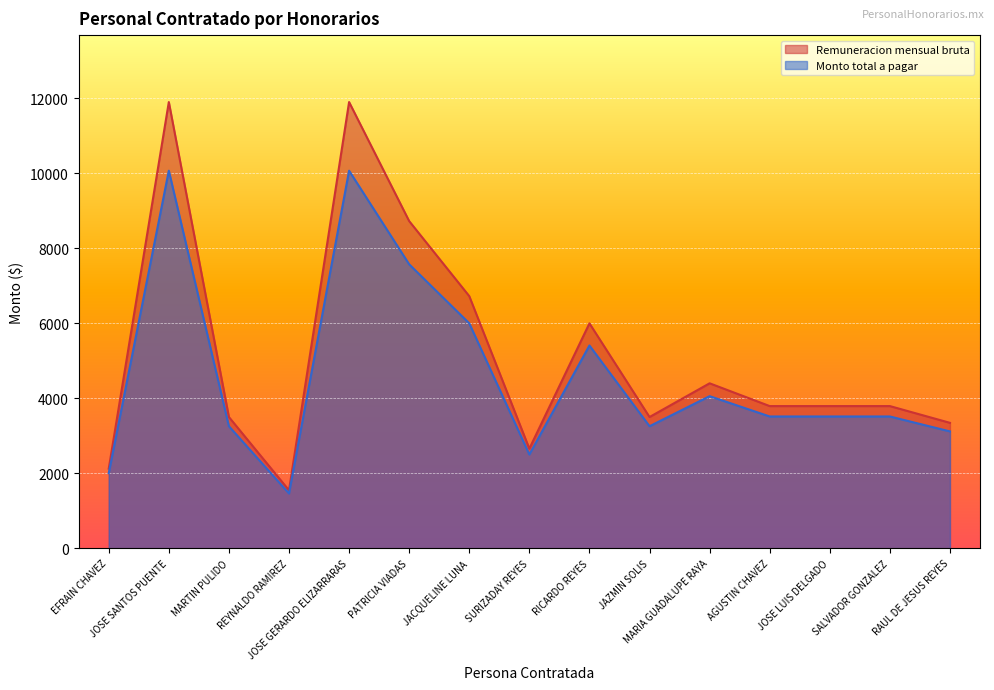

Reading right to left, what are all the values shown in this chart?

Remuneracion mensual bruta: RAUL DE JESUS REYES=3345.0	SALVADOR GONZALEZ=3792.0	JOSE LUIS DELGADO=3792.0	AGUSTIN CHAVEZ=3792.0	MARIA GUADALUPE RAYA=4400.0	JAZMIN SOLIS=3500.0	RICARDO REYES=6000.0	SURIZADAY REYES=2656.0	JACQUELINE LUNA=6726.0	PATRICIA VIADAS=8728.0	JOSE GERARDO ELIZARRARAS=11905.0	REYNALDO RAMIREZ=1545.0	MARTIN PULIDO=3500.0	JOSE SANTOS PUENTE=11905.0	EFRAIN CHAVEZ=2123.0
Monto total a pagar: RAUL DE JESUS REYES=3116.2	SALVADOR GONZALEZ=3514.6	JOSE LUIS DELGADO=3514.6	AGUSTIN CHAVEZ=3514.6	MARIA GUADALUPE RAYA=4056.4	JAZMIN SOLIS=3254.3	RICARDO REYES=5408.7	SURIZADAY REYES=2500.2	JACQUELINE LUNA=6000.4	PATRICIA VIADAS=7574.7	JOSE GERARDO ELIZARRARAS=10073.1	REYNALDO RAMIREZ=1460.3	MARTIN PULIDO=3254.3	JOSE SANTOS PUENTE=10073.1	EFRAIN CHAVEZ=2001.3